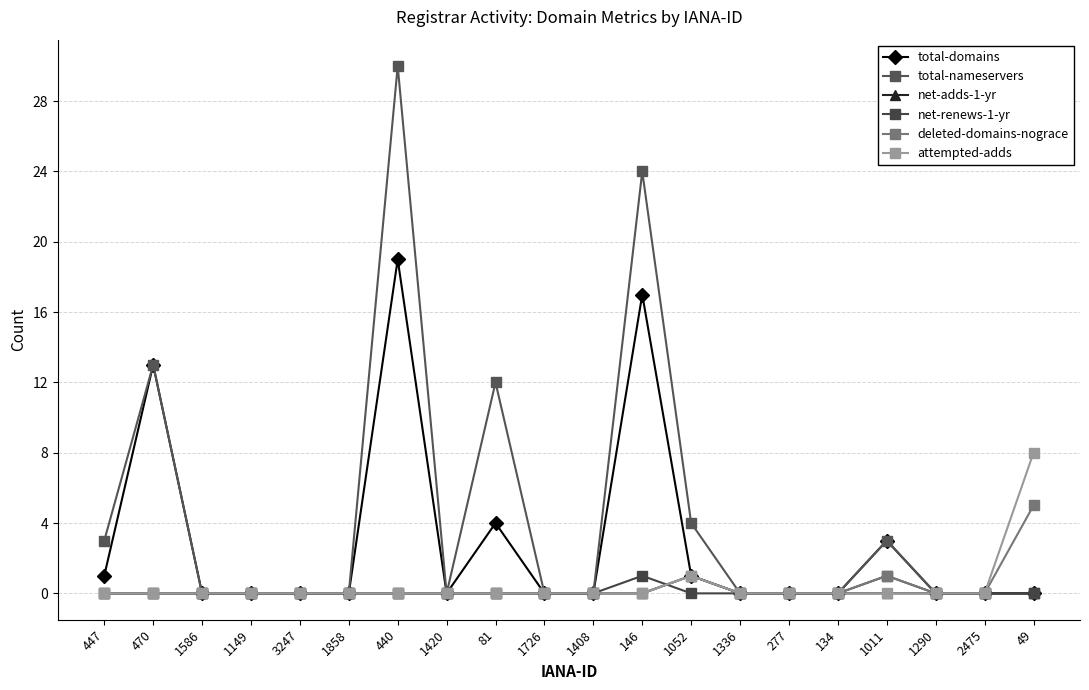

How many lines are shown in the chart?

6